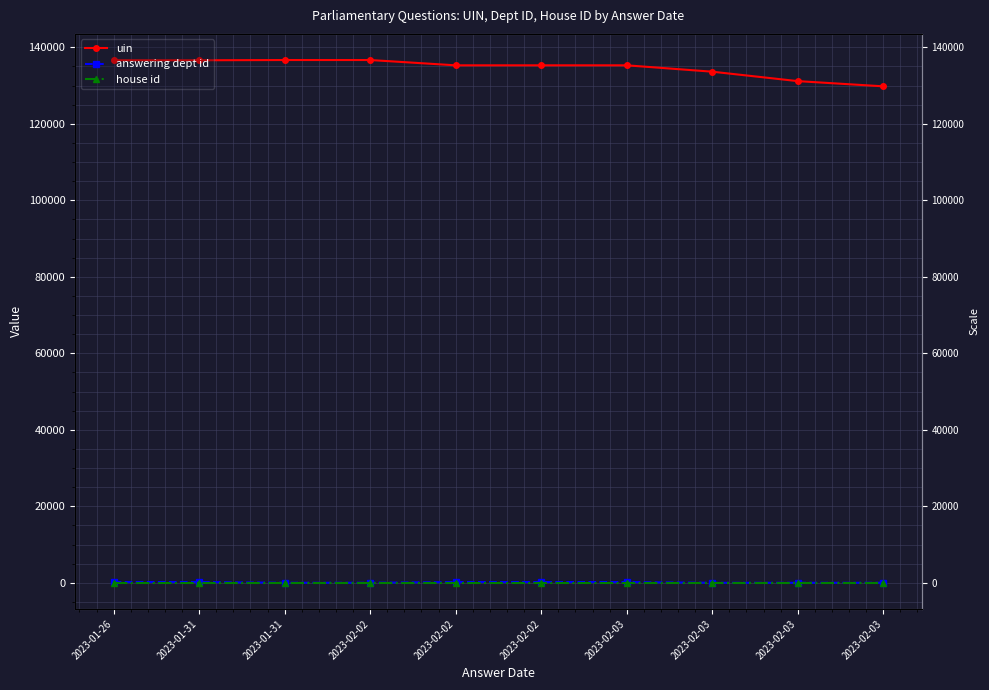

Does the chart display data point markers on the line(s)?

Yes